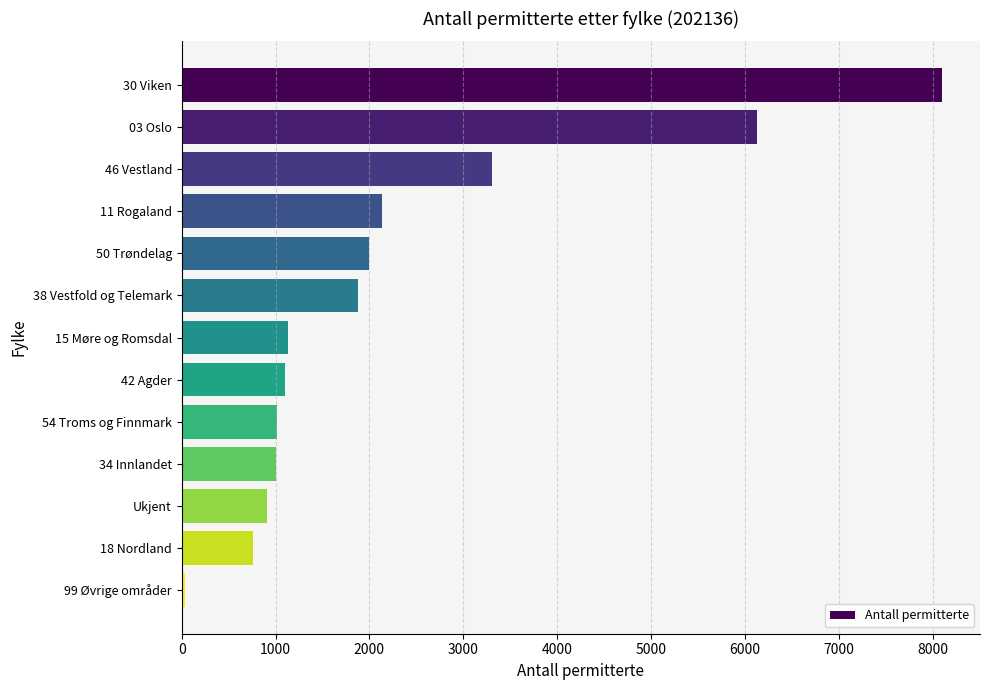

Is it true that the value at 38 Vestfold og Telemark is 697?

False